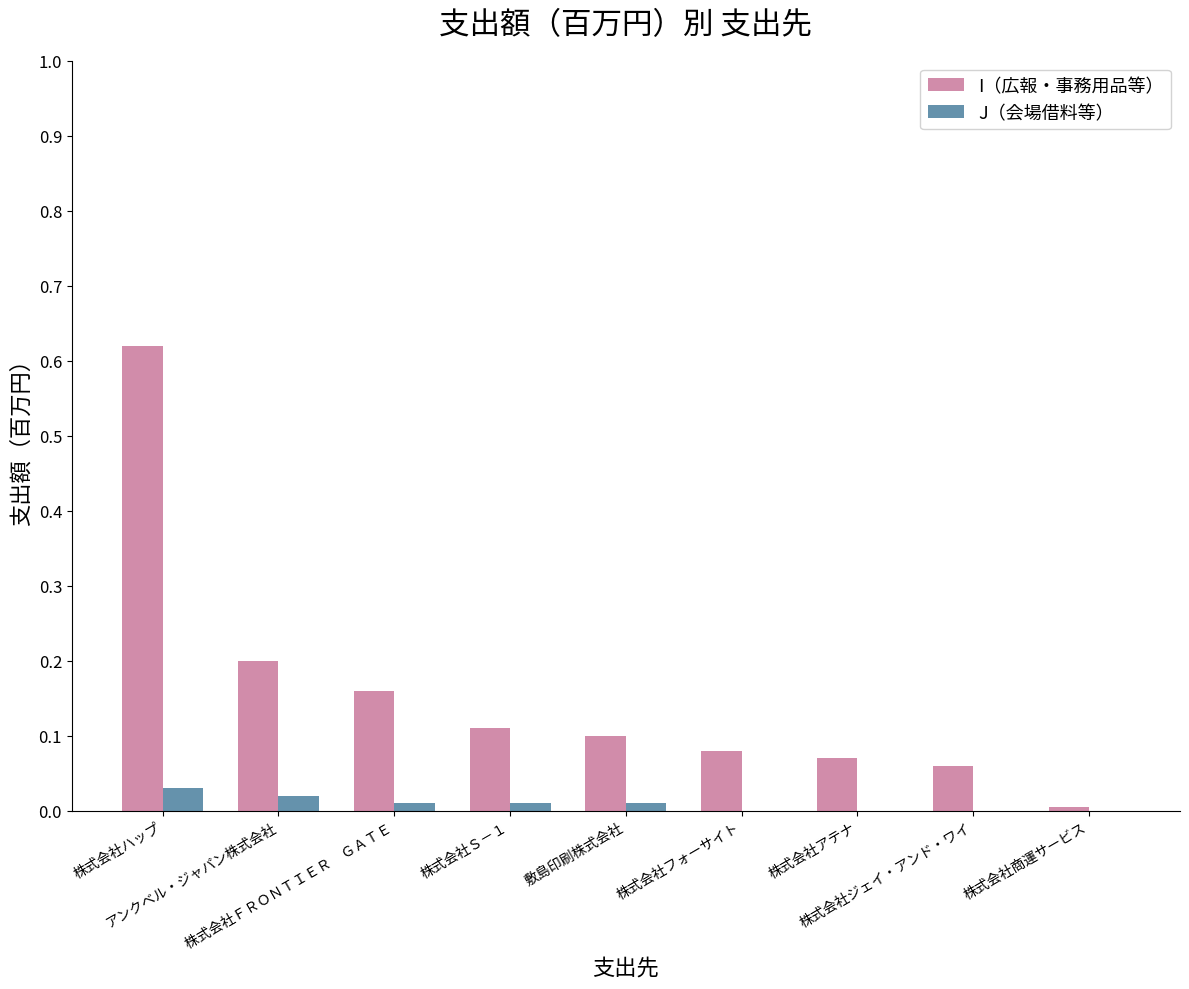

Which series has the largest total across all categories?

I（広報・事務用品等）